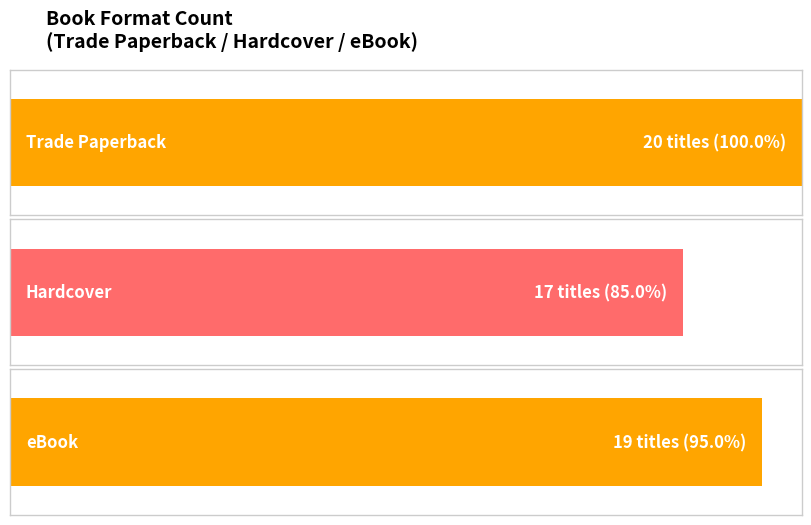

Reading right to left, what are all the values shown in this chart?

Trade Paperback: 20	20
Hardcover: 17	17
eBook: 19	19